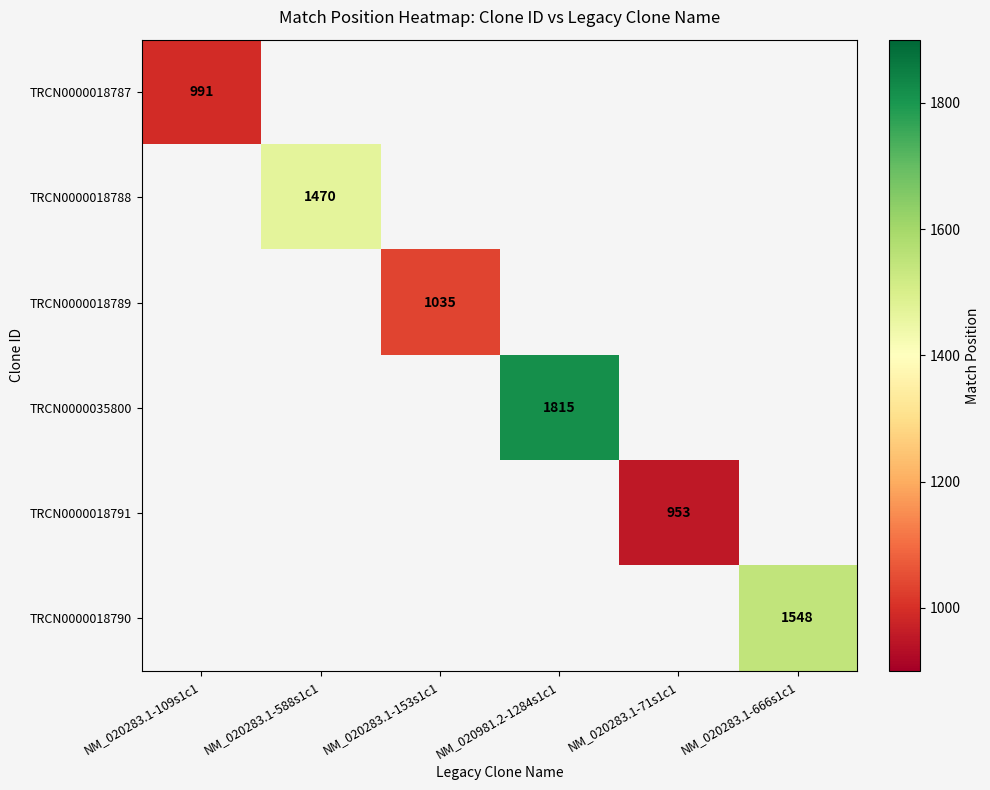

Which series has the largest range (max minus min)?

TRCN0000018787